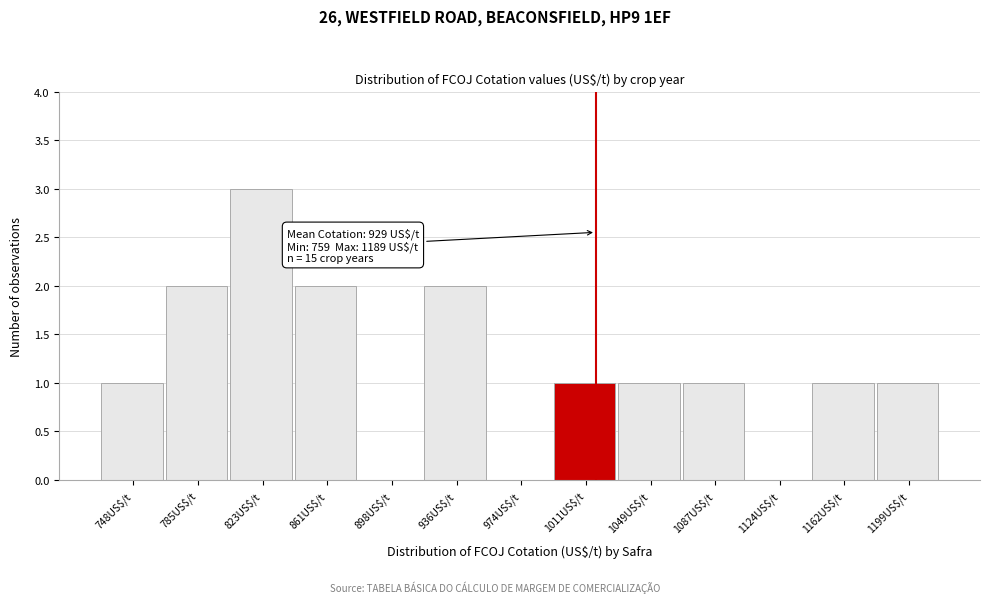

Over which range of the x-axis is the bar tallest?

805 to 840